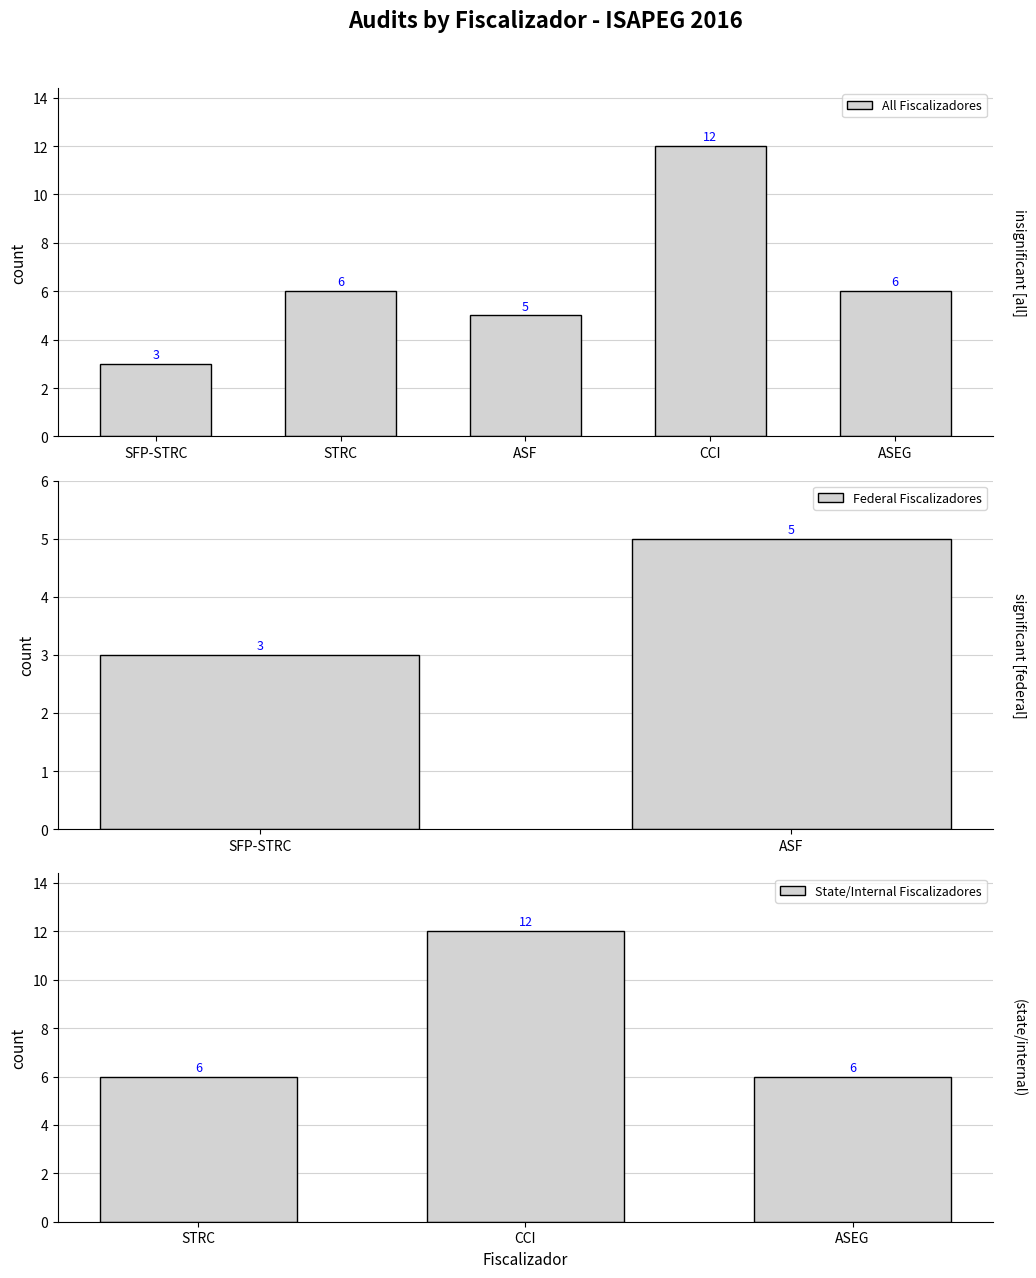

How many values in the All Fiscalizadores series are below 6?

2